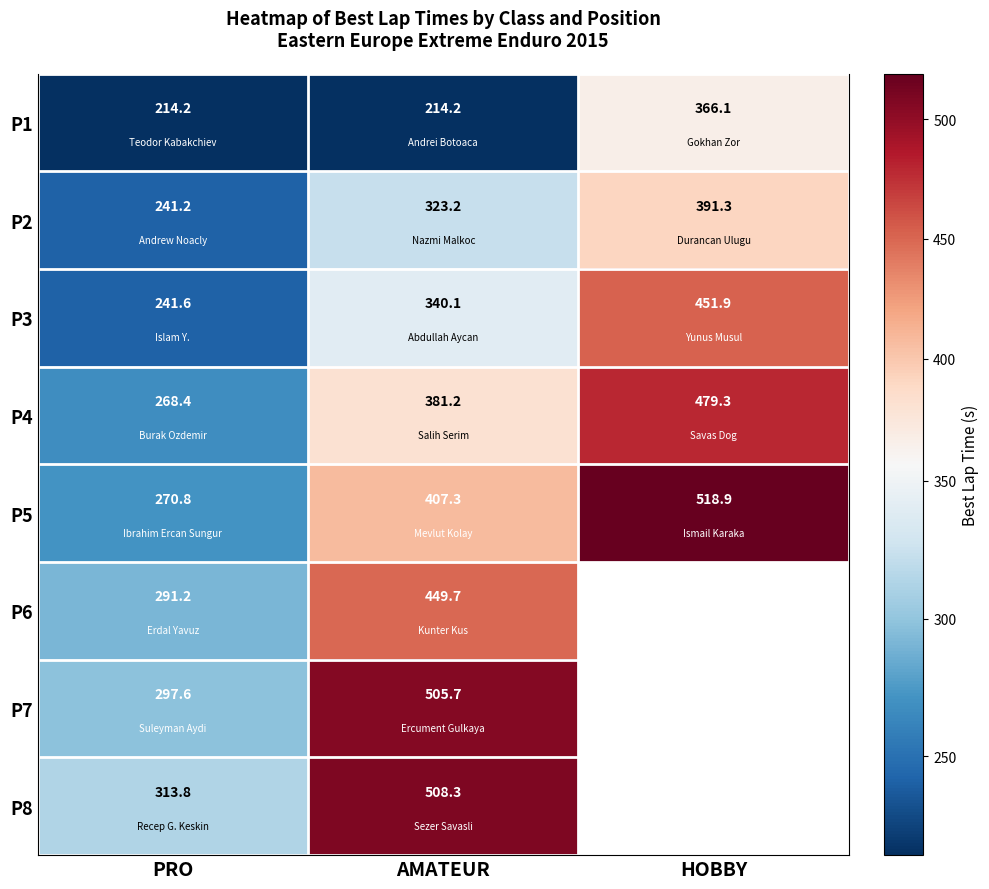

What is the lowest value of the P2 series?

241.2